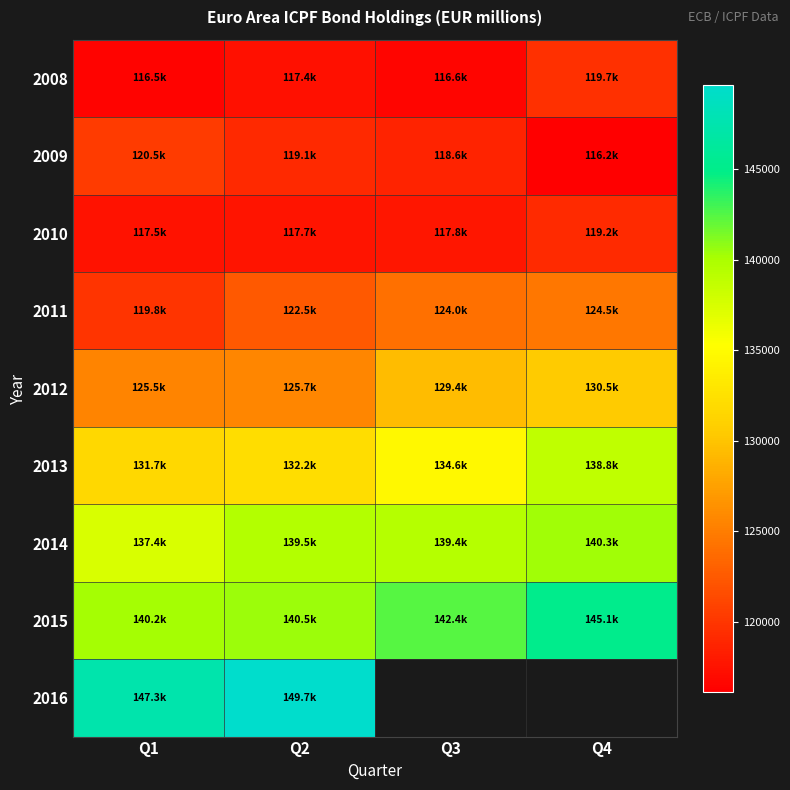

How many data points does each series have?

4